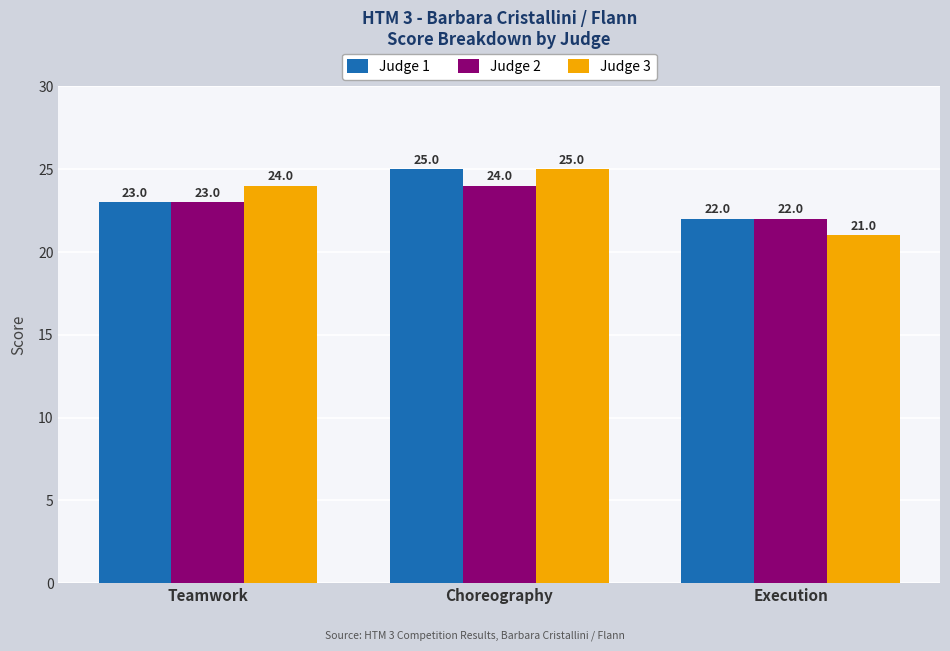

Reading left to right, extract all data points from this chart.

Judge 1: Teamwork=23	Choreography=25	Execution=22
Judge 2: Teamwork=23	Choreography=24	Execution=22
Judge 3: Teamwork=24	Choreography=25	Execution=21